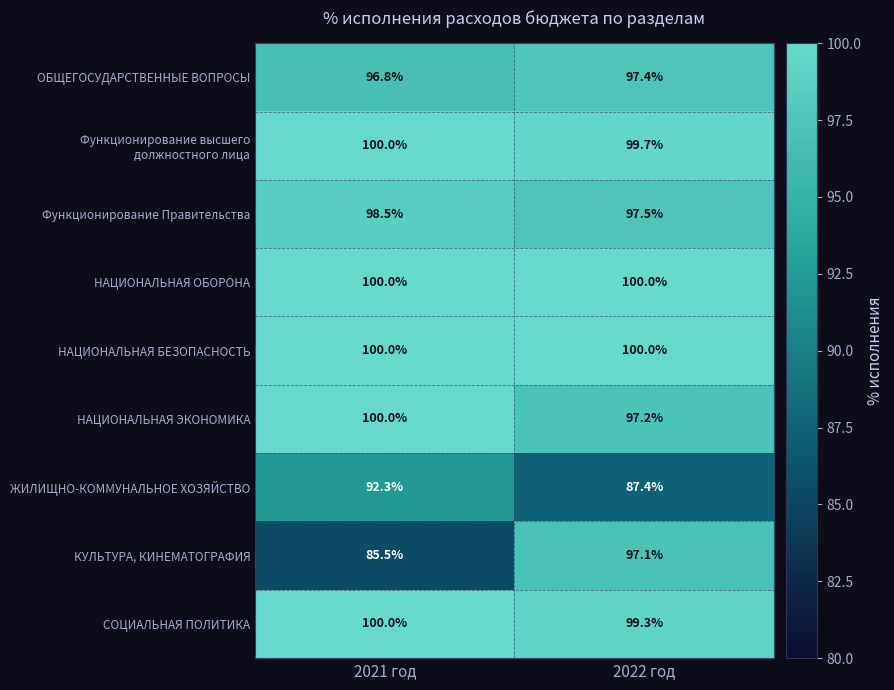

At how many categories does at least one series exceed 89?

2